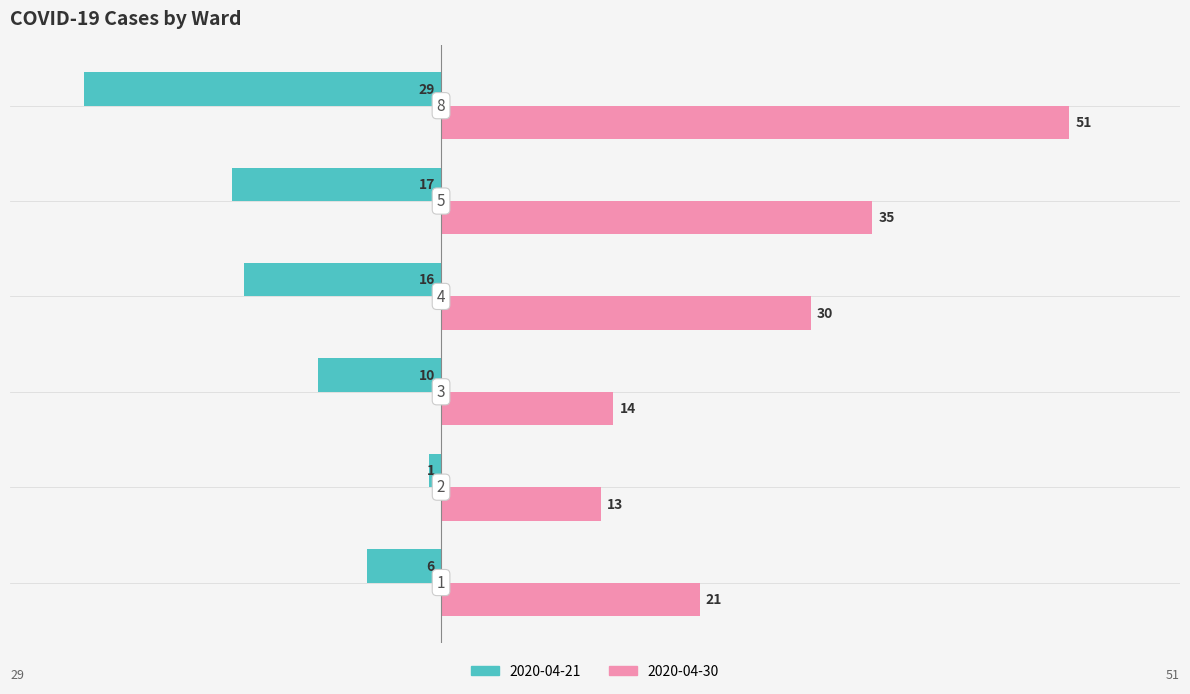

What is the maximum value shown in the chart?

51